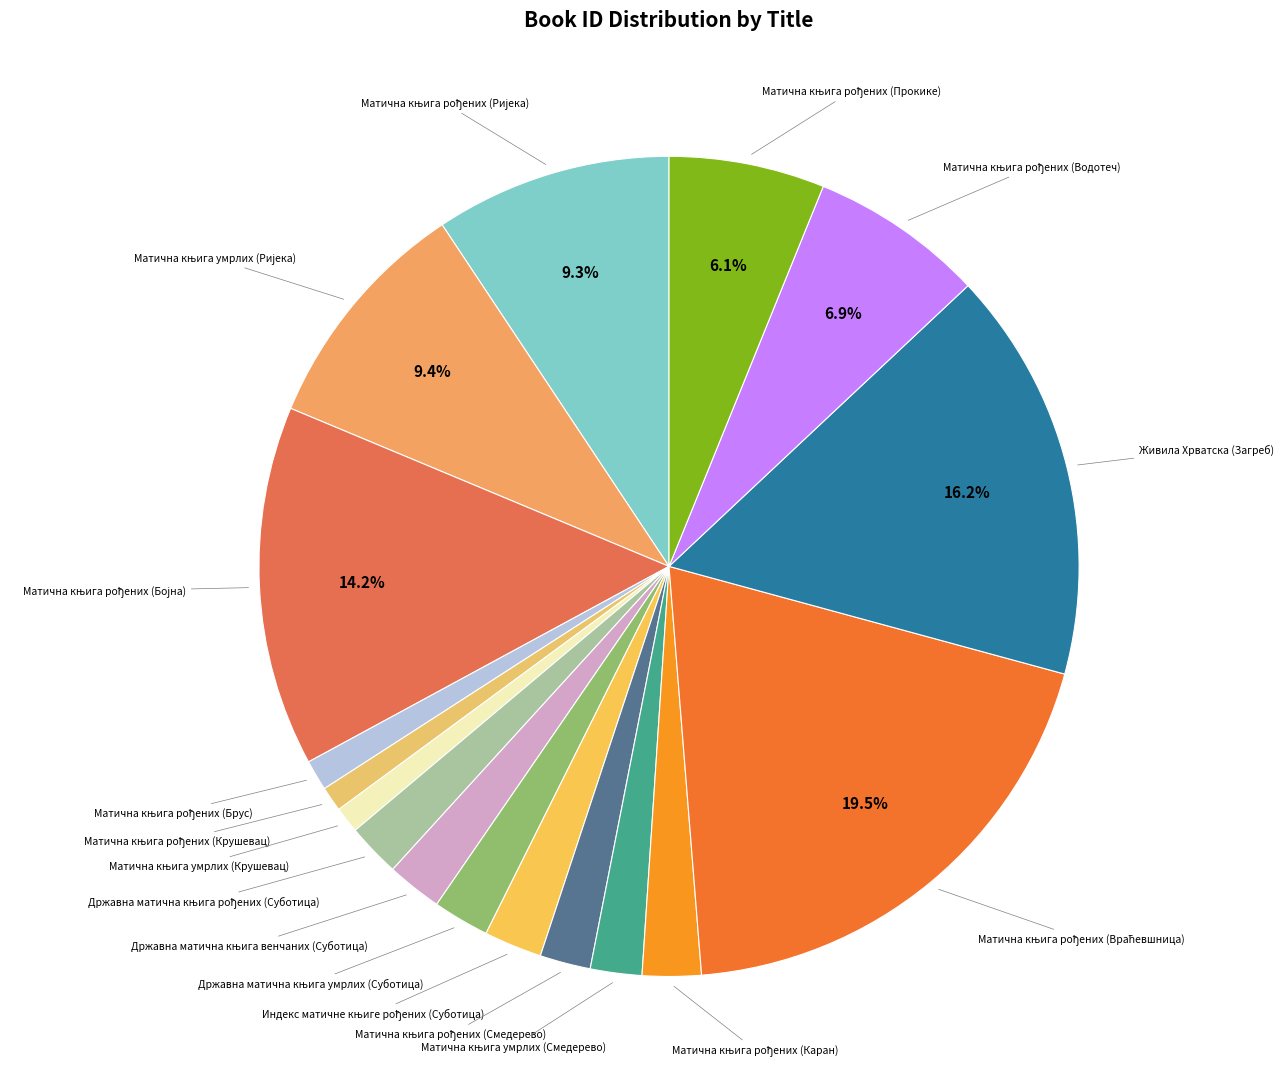

How many slices are in this pie chart?

17